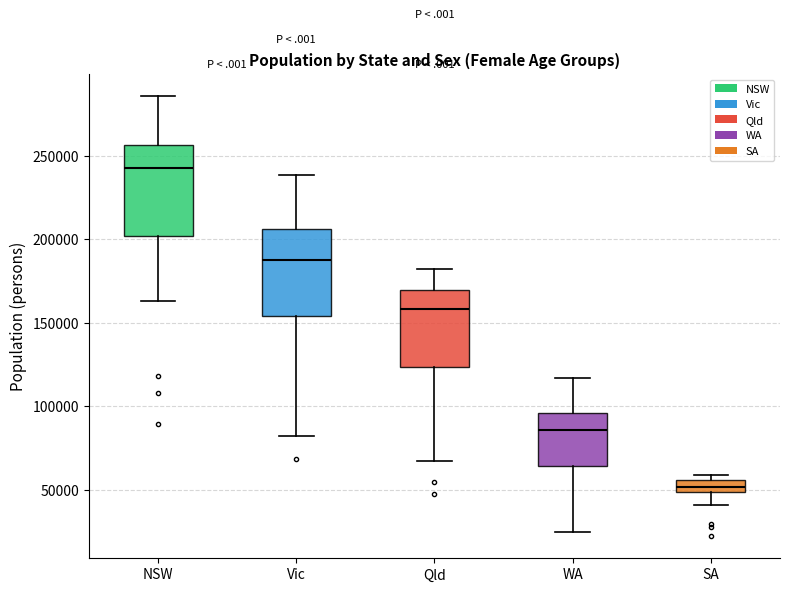

Reading left to right, transcribe this box plot: for each box, give where its median line is, the range the box spans, and where its two whiskers end, as read against the y-axis. The values are not printed on the chart, so give them approximately, as read against the axis.

NSW: median 245000, box 200000 to 255000, whiskers 165000 to 285000
Vic: median 185000, box 155000 to 205000, whiskers 80000 to 240000
Qld: median 160000, box 125000 to 170000, whiskers 65000 to 180000
WA: median 85000, box 65000 to 95000, whiskers 25000 to 115000
SA: median 50000 (inside the box), box 50000 to 55000, whiskers 40000 to 60000